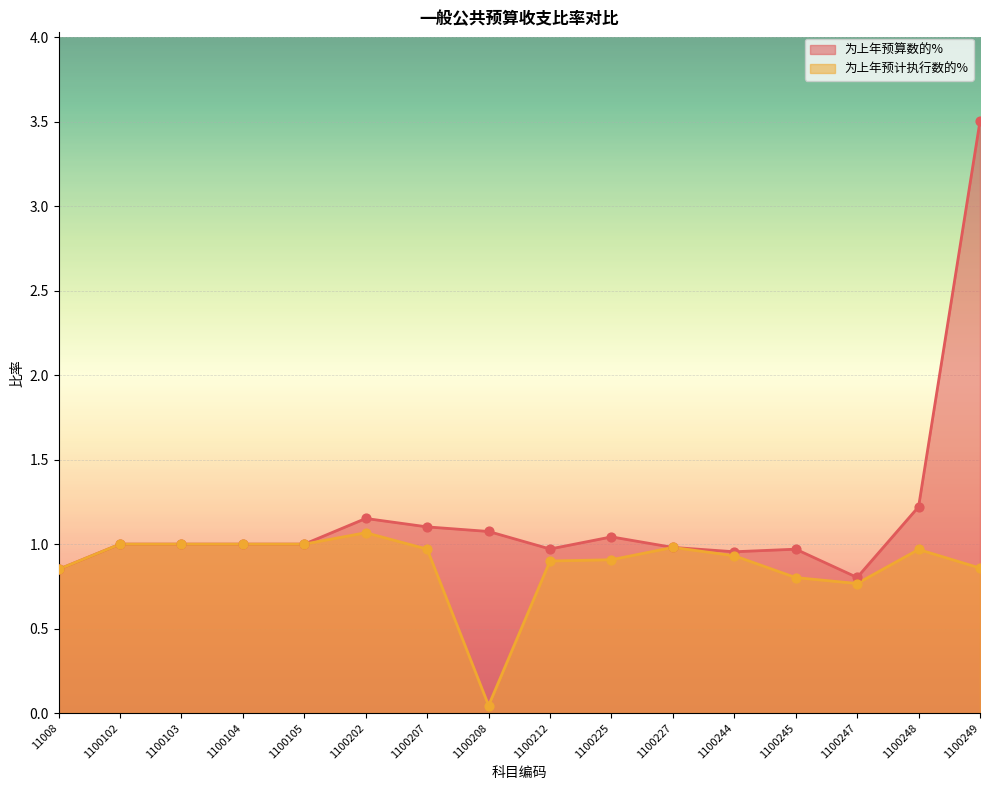

Which series contains the highest Y value?

为上年预算数的%